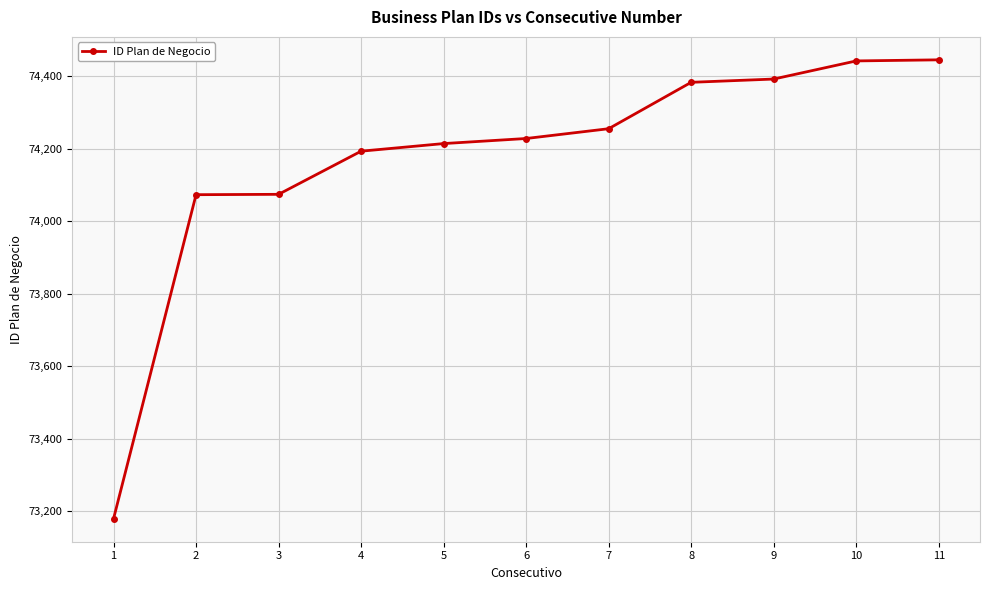

What is the approximate value at 5, to the nearest 10?

74210